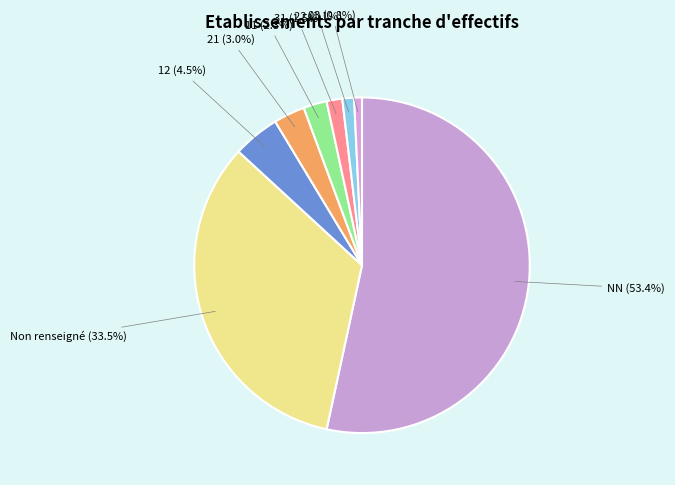

Is there any slice that represents more than half of the pie?

Yes